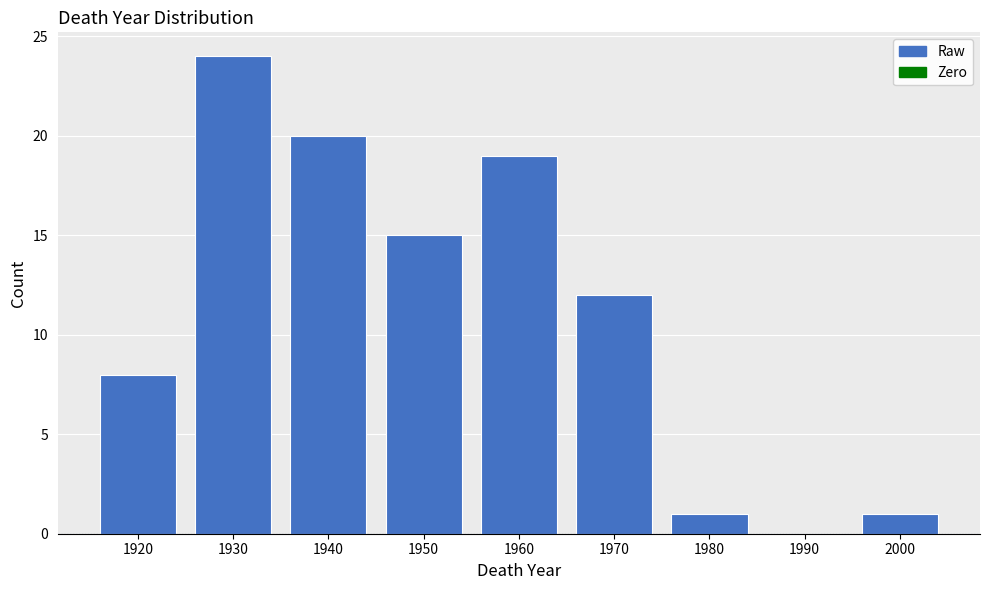

Reading left to right, list all the values displayed in this chart.

1920=8	1930=24	1940=20	1950=15	1960=19	1970=12	1980=1	1990=0	2000=1